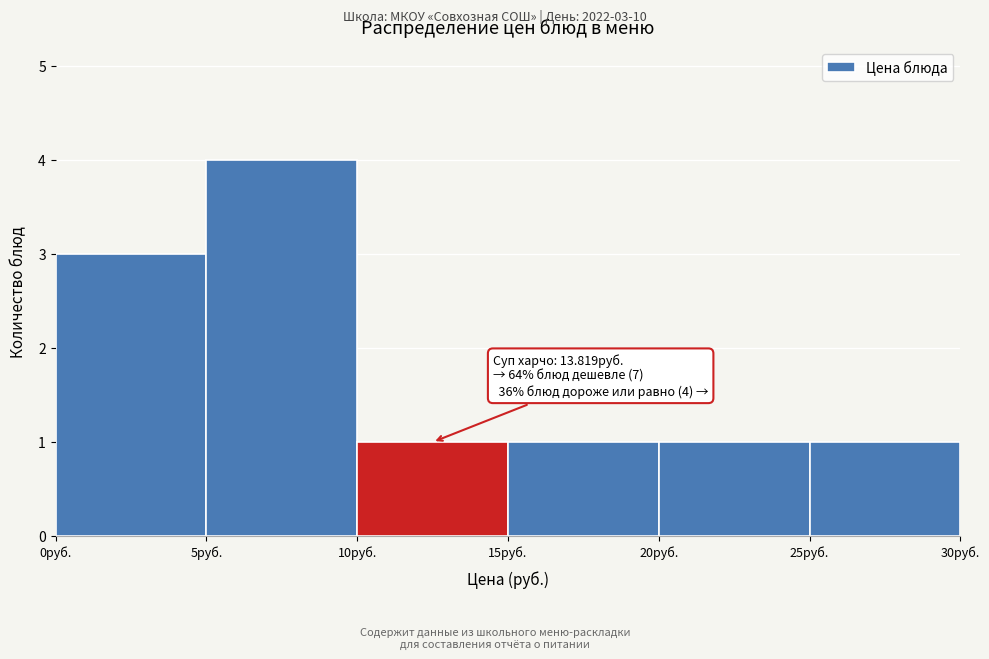

Which range on the x-axis has the tallest bar?

5 to 10